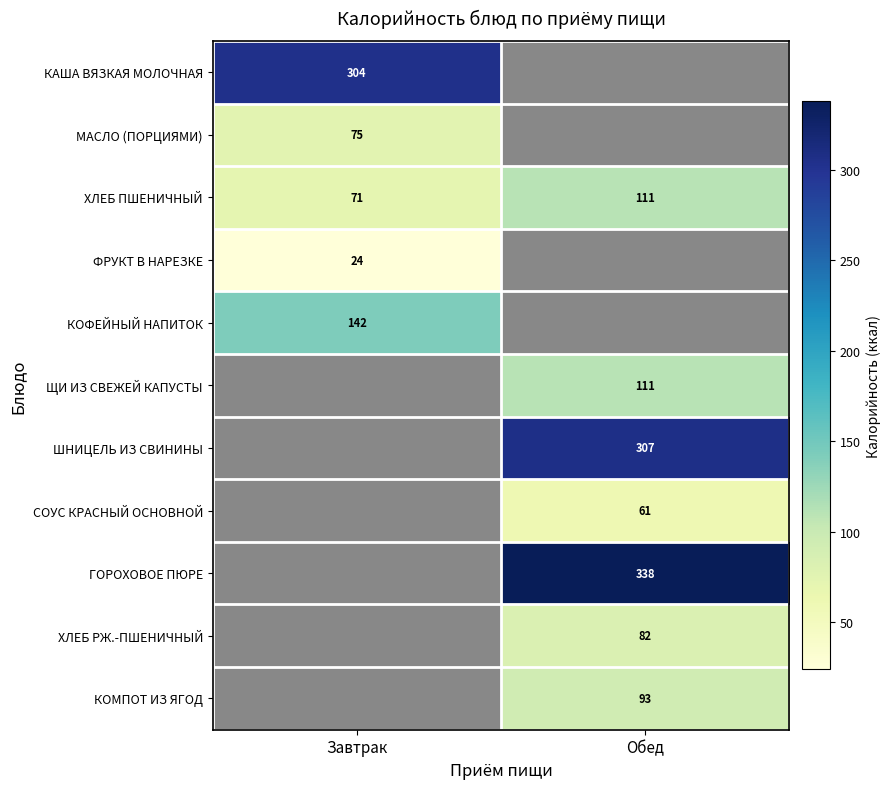

True or false: СОУС КРАСНЫЙ ОСНОВНОЙ has a value of 61 at Обед.

True